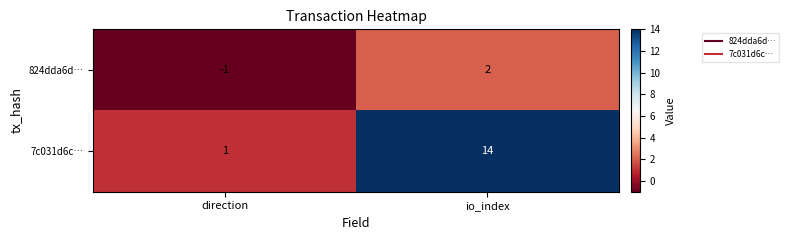

Rank the series at io_index from highest to lowest value.

7c031d6c…, 824dda6d…